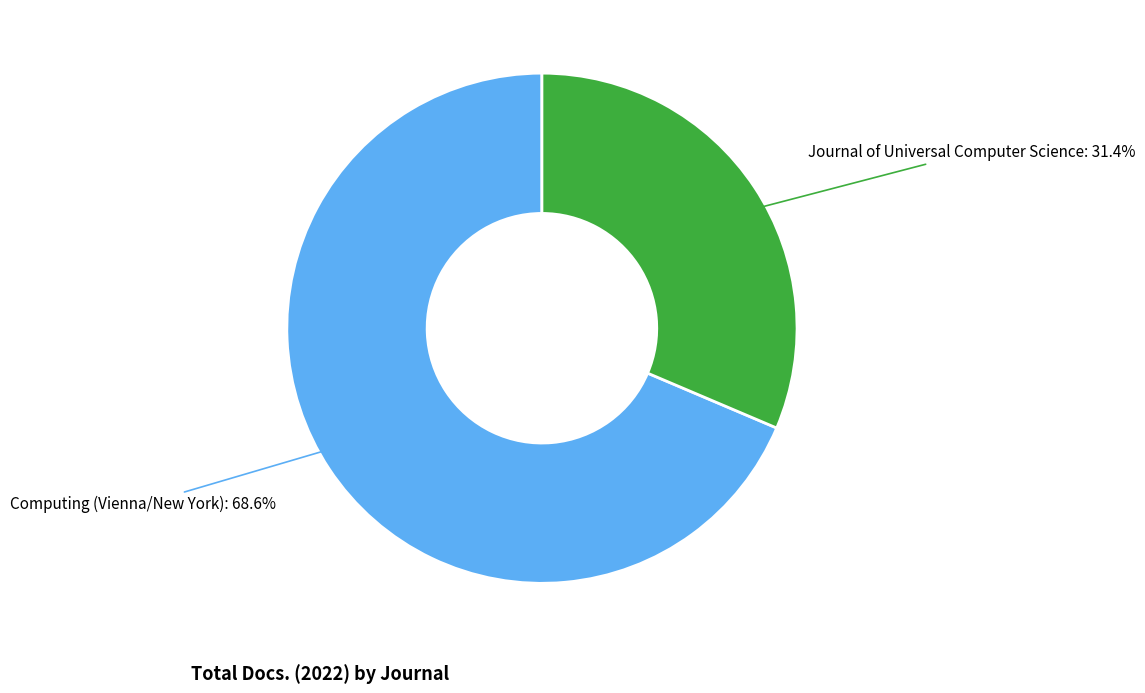

To the nearest percent, what is the combined percentage of Journal of Universal Computer Science and Computing (Vienna/New York)?

100%